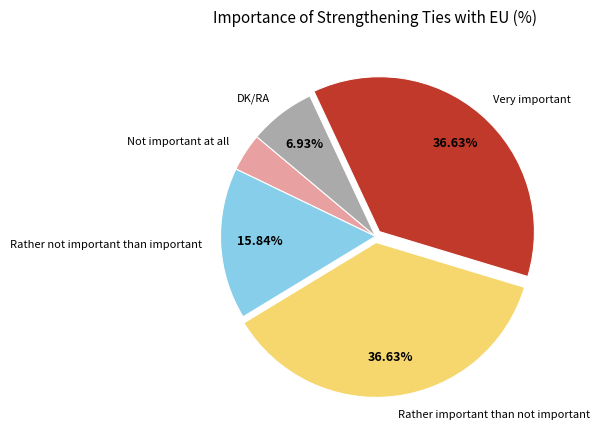

Count the number of slices in the pie.

5